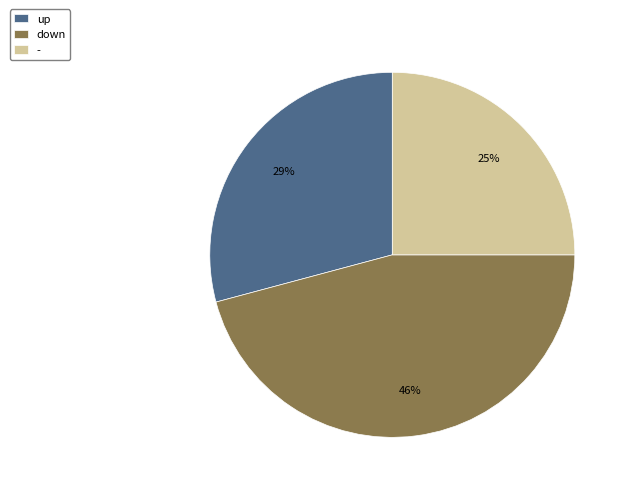

Approximately how many times larger is the value at - compared to down?

0.5